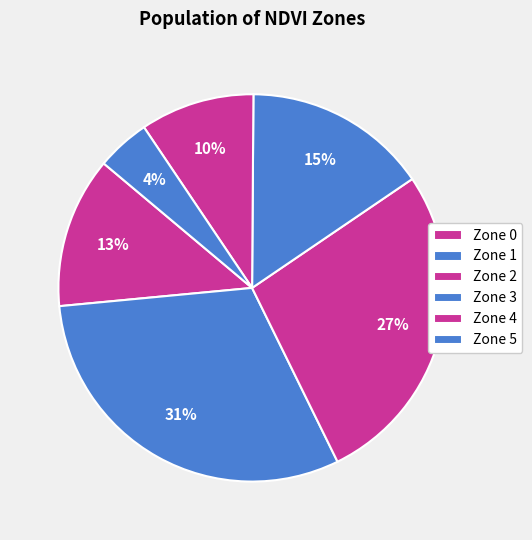

How many segments does this pie chart have?

6